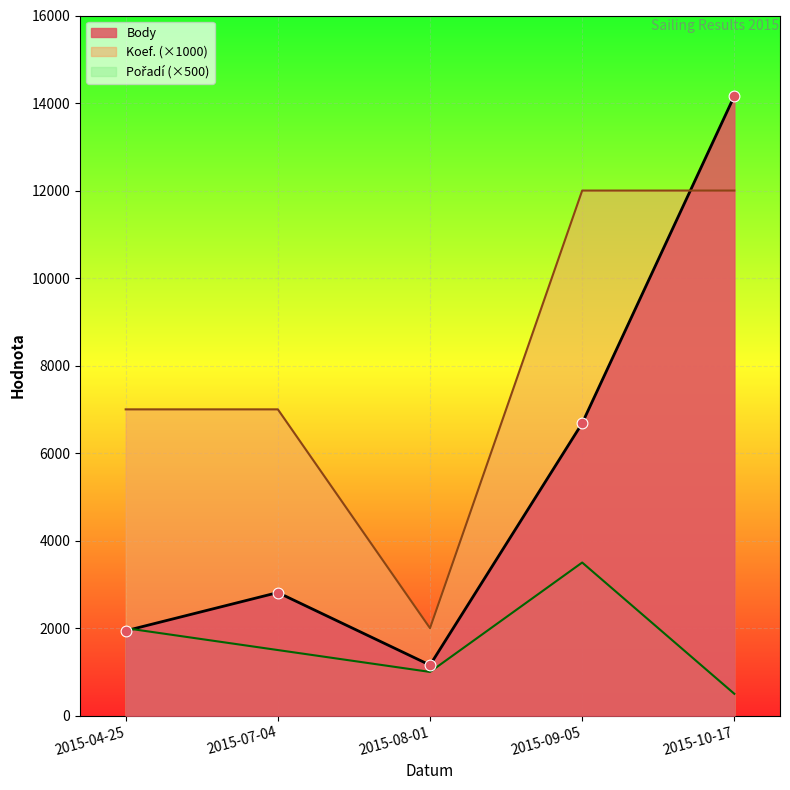

At which category is the sum across all series the highest?

2015-10-17